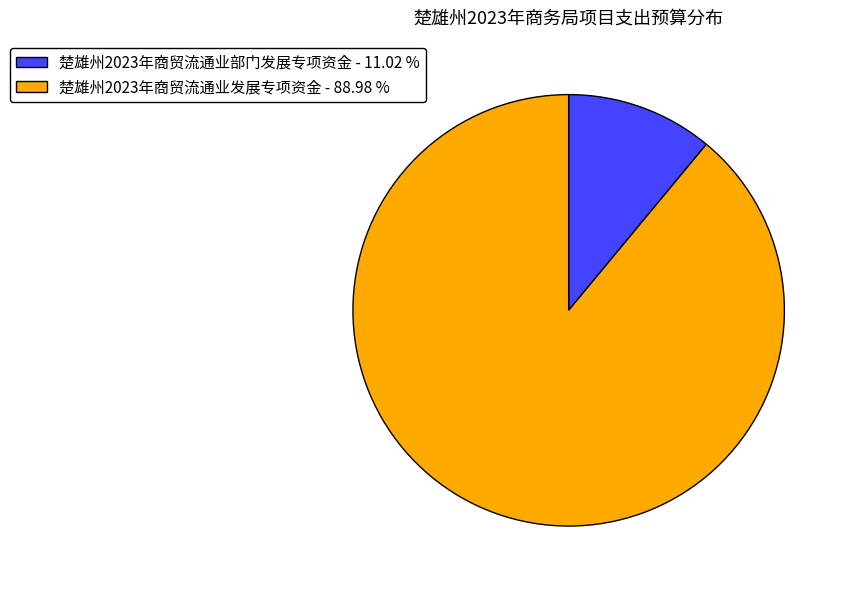

Between 楚雄州2023年商贸流通业部门发展专项资金 - 11.02 % and 楚雄州2023年商贸流通业发展专项资金 - 88.98 %, which is larger?

楚雄州2023年商贸流通业发展专项资金 - 88.98 %